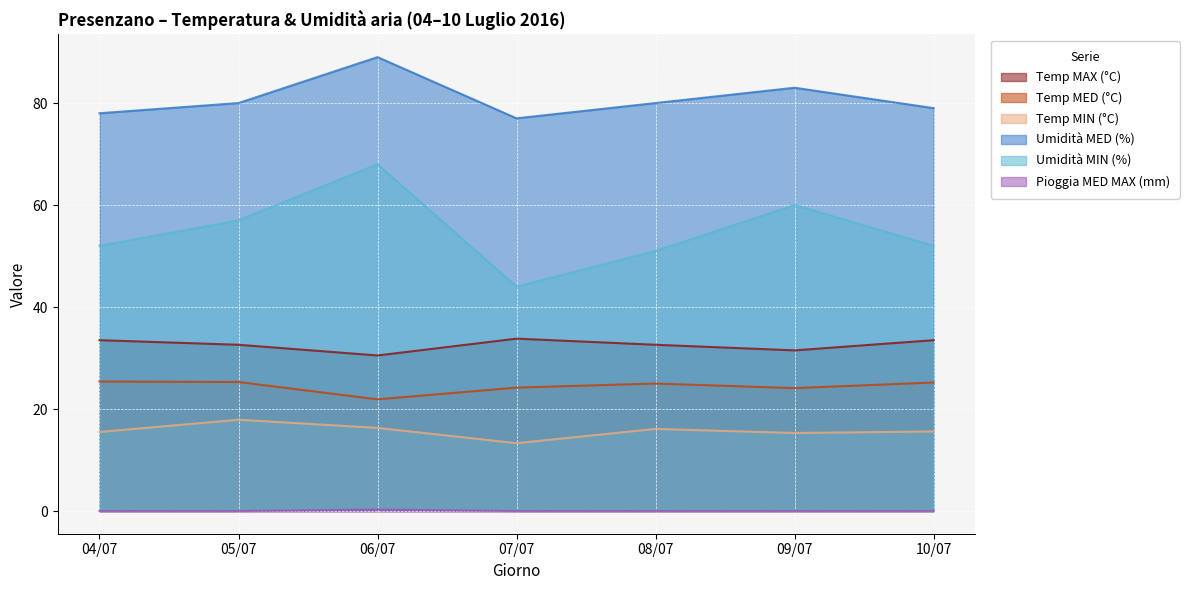

Which series has the largest range (max minus min)?

Umidità MIN (%)